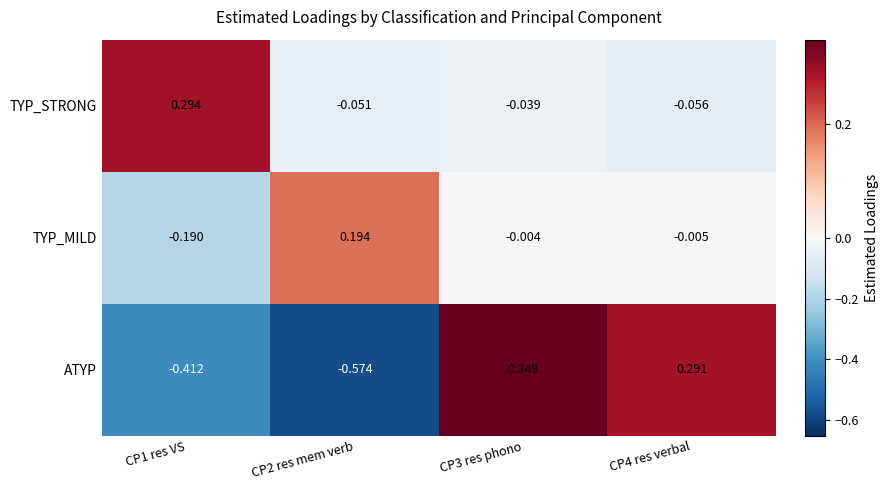

Which series has the largest total across all categories?

TYP_STRONG